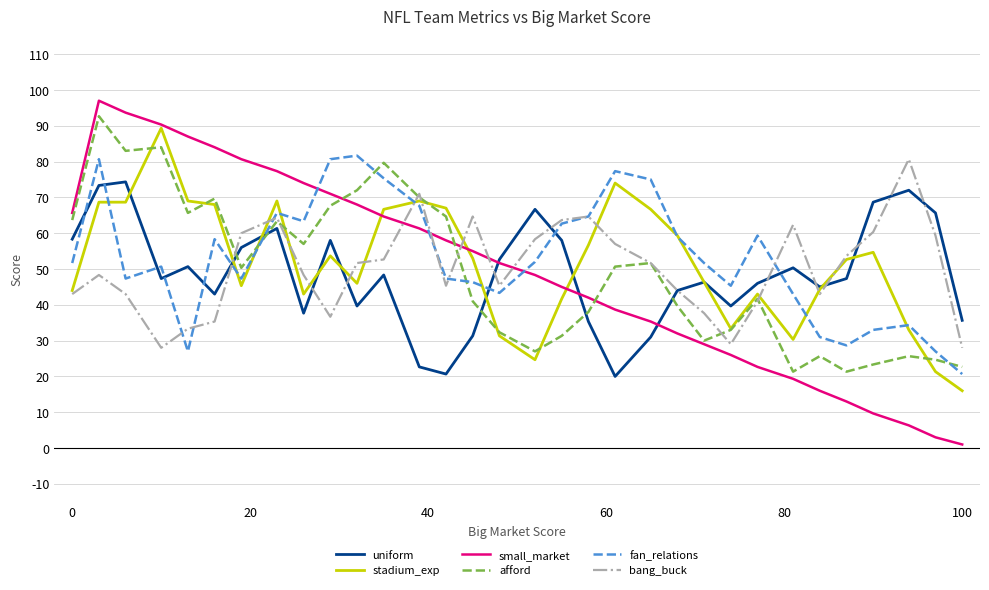

Which series has the largest range (max minus min)?

small_market